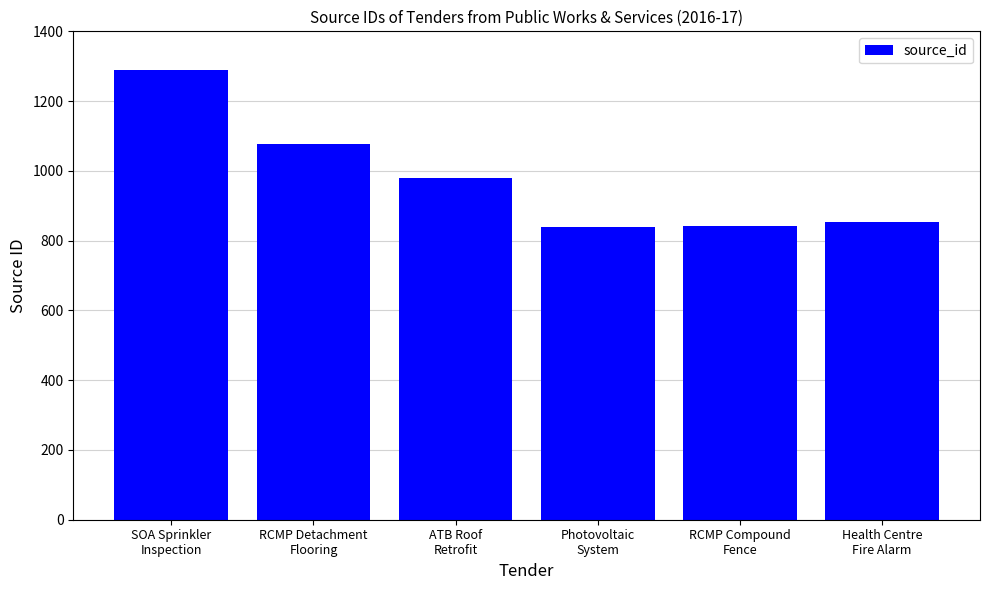

What is the minimum value shown in the chart?

838